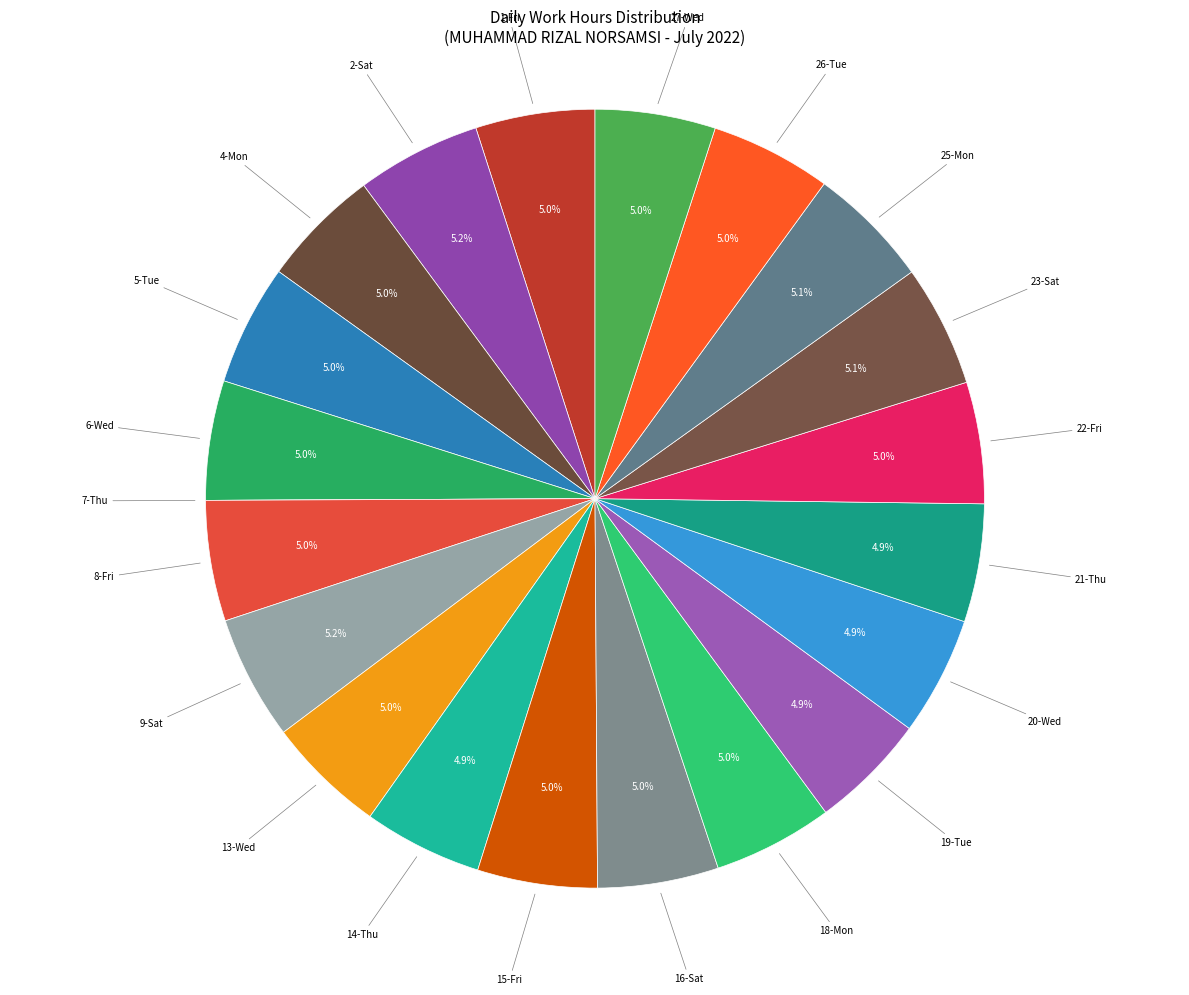

Is there any slice that represents more than half of the pie?

No